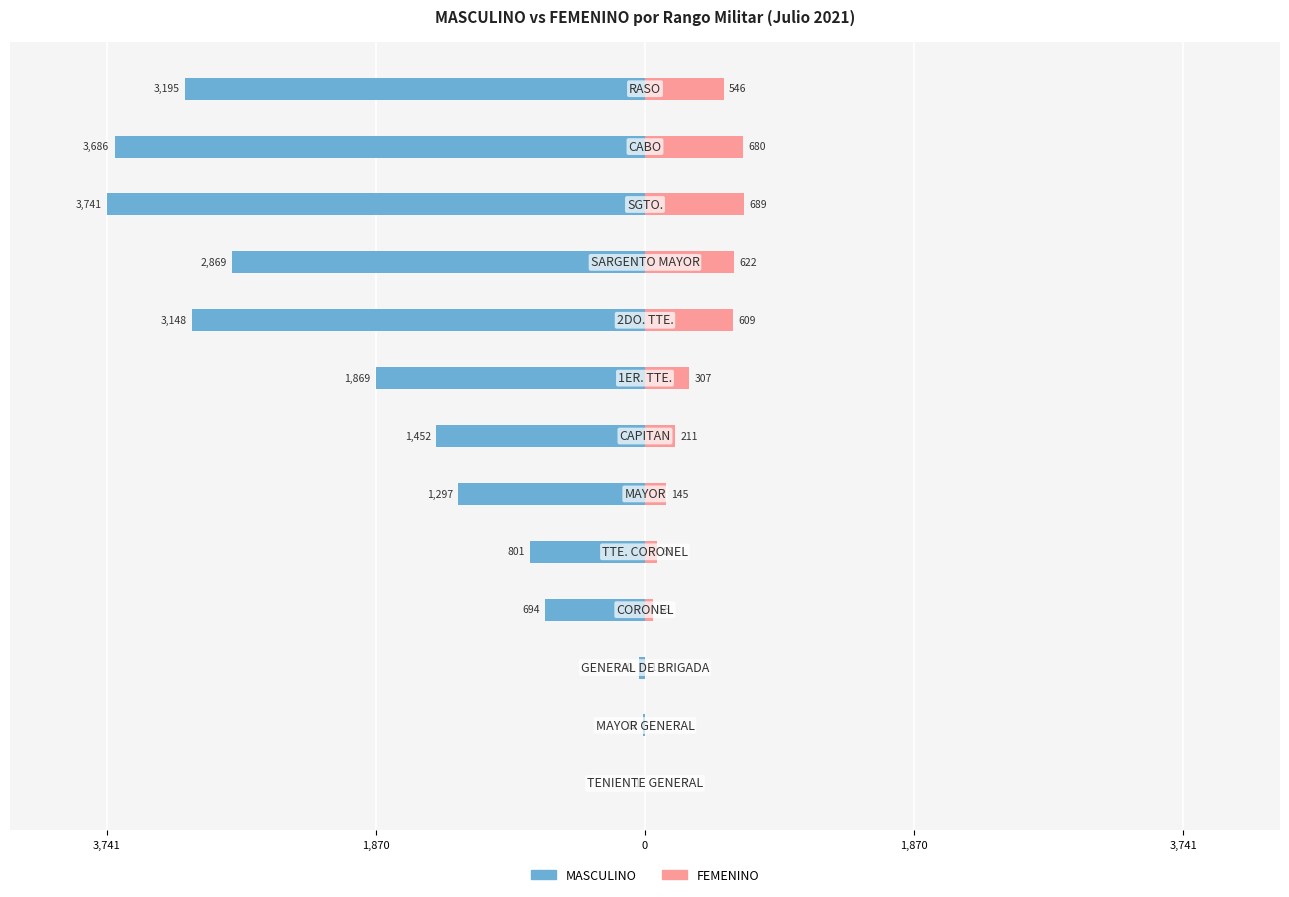

What are all the series names shown in the legend?

MASCULINO, FEMENINO